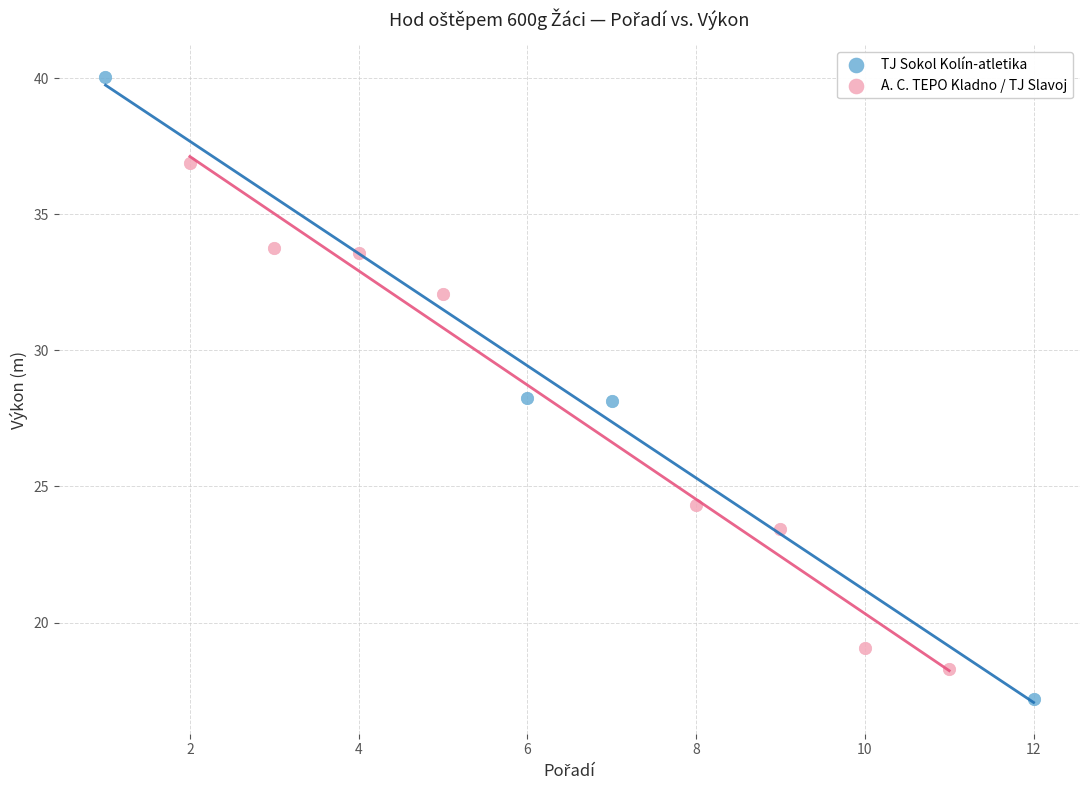

Which series has the widest spread of Y values?

TJ Sokol Kolín-atletika